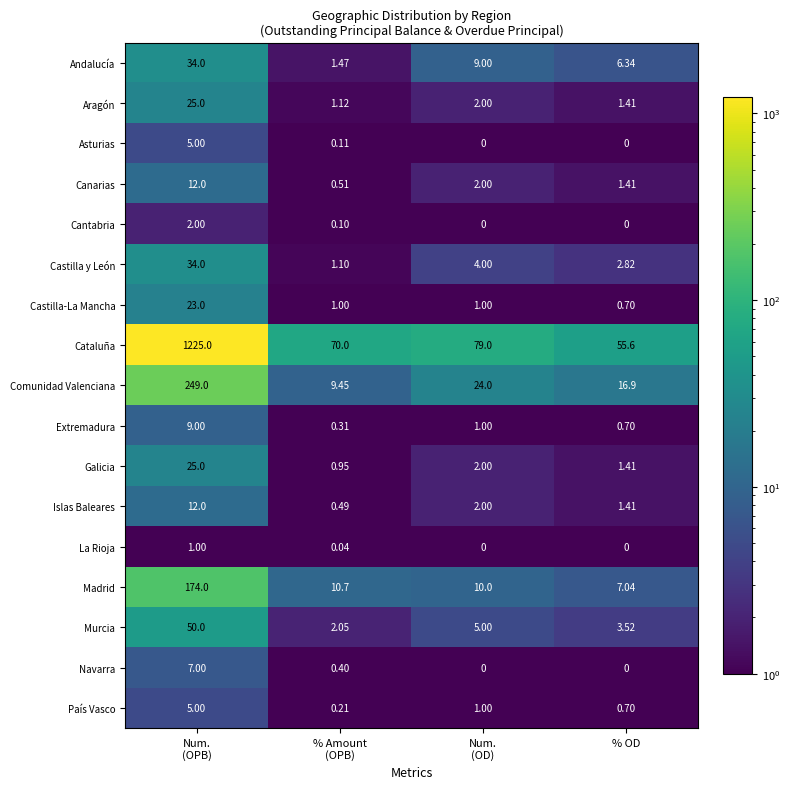

Which series has the widest spread of values?

Cataluña